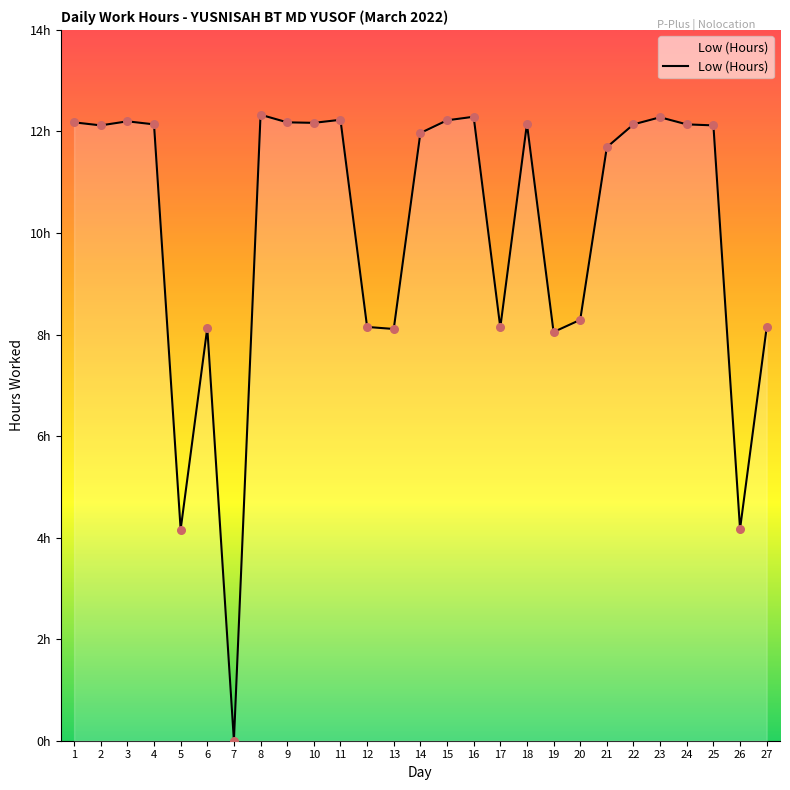

What is the ratio of the value at 20 to the value at 22?

0.7